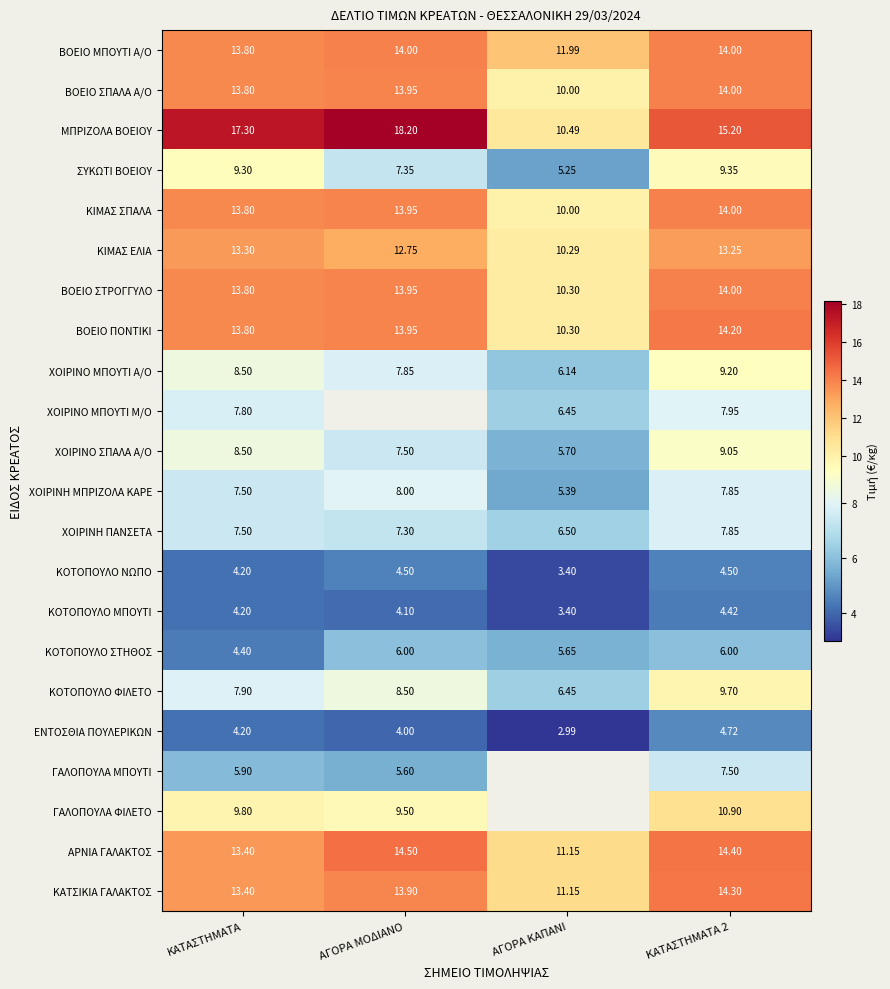

Count the number of data series in this chart.

22